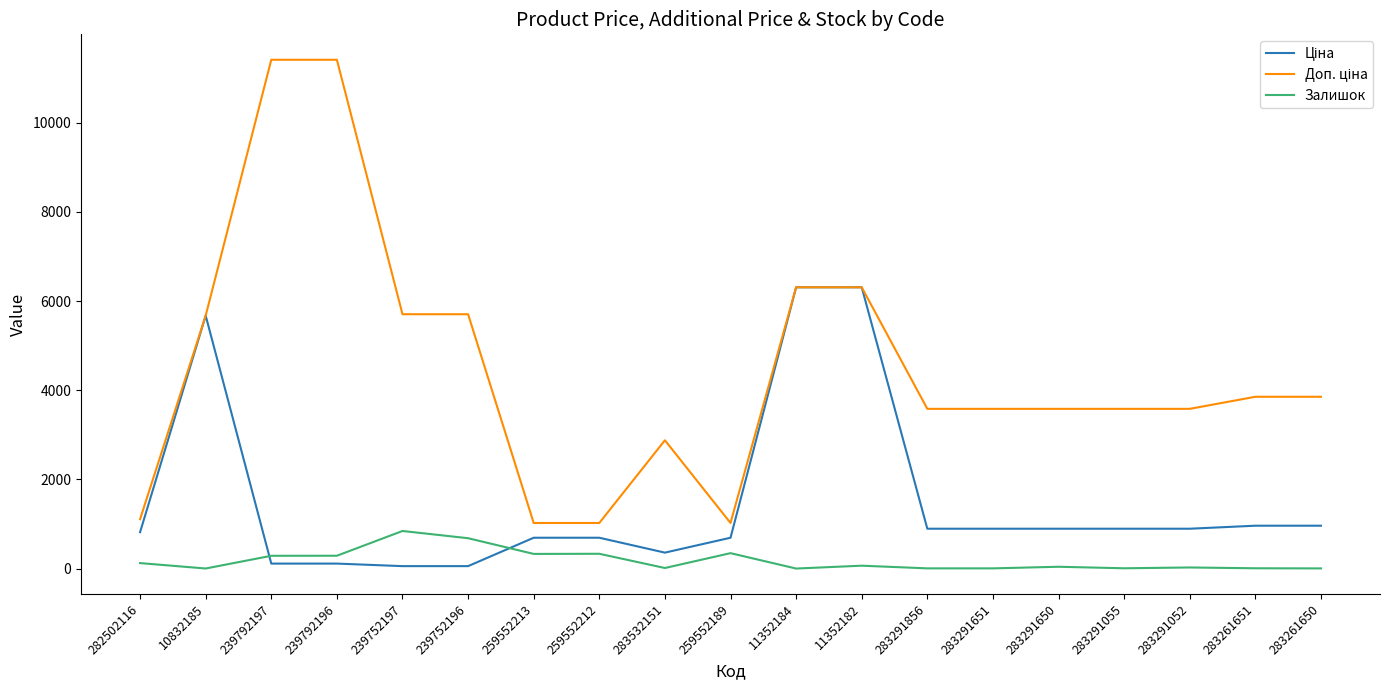

Count the number of categories in the chart.

19